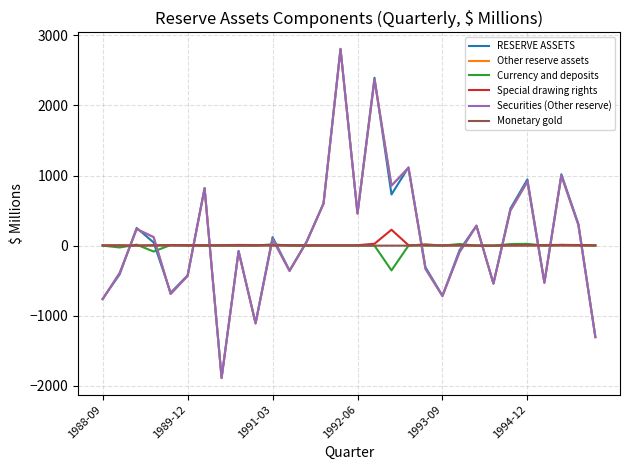

Does the chart display data point markers on the line(s)?

No